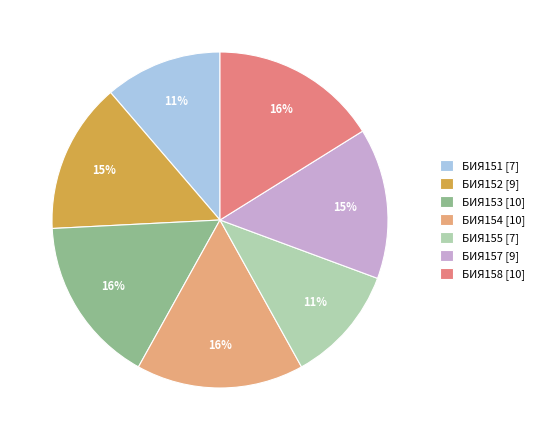

True or false: БИЯ154 accounts for 23% of the total.

False